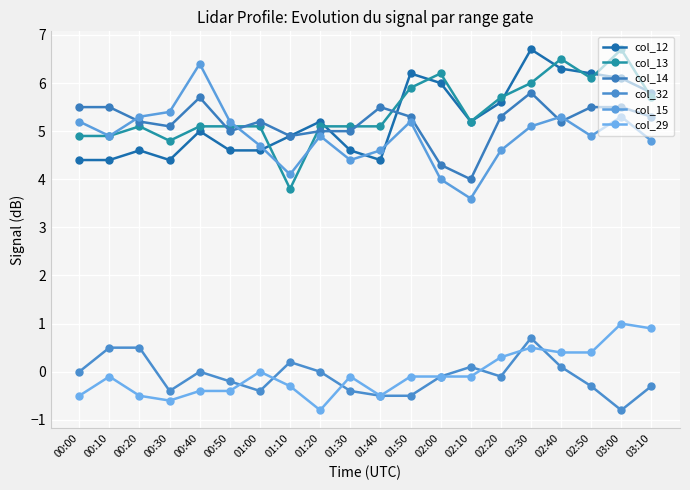

What is the label of the 20th point from the right?

00:00